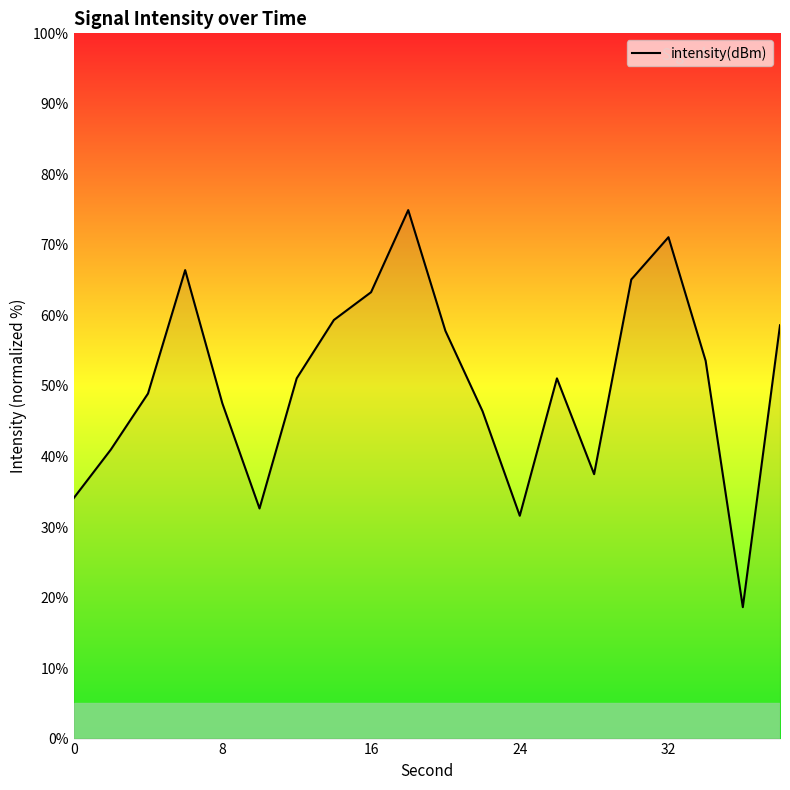

What is the difference between the maximum and minimum values?

56.3